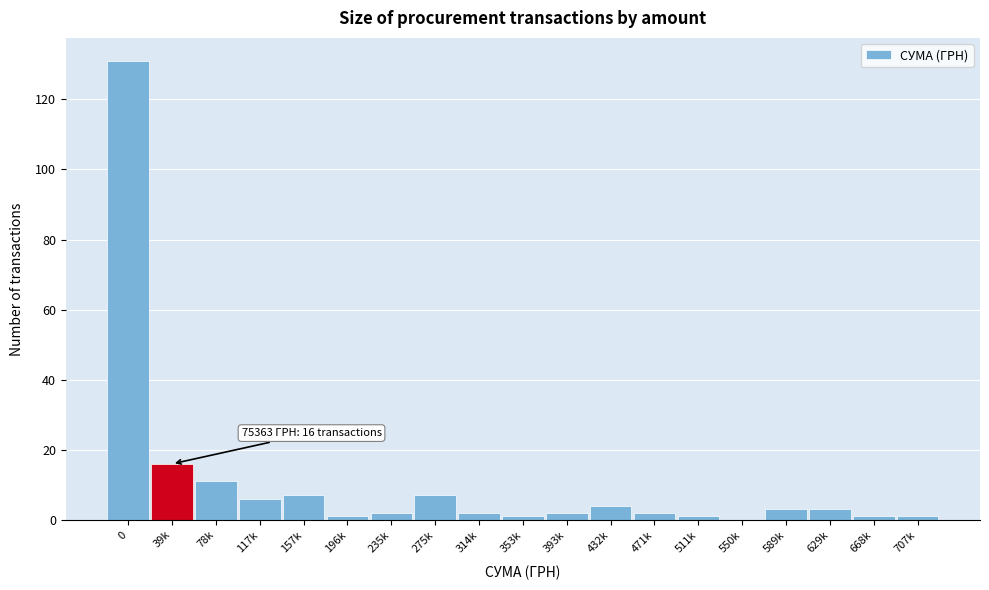

Reading left to right, transcribe all the data shown in this chart.

0=131	39k=16	78k=11	117k=6	157k=7	196k=1	235k=2	275k=7	314k=2	353k=1	393k=2	432k=4	471k=2	511k=1	550k=0	589k=3	629k=3	668k=1	707k=1